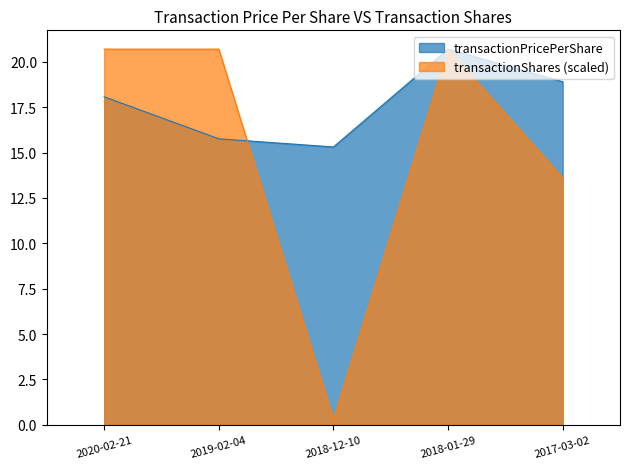

What is the difference between the transactionPricePerShare values at 2018-12-10 and 2017-03-02?

3.6